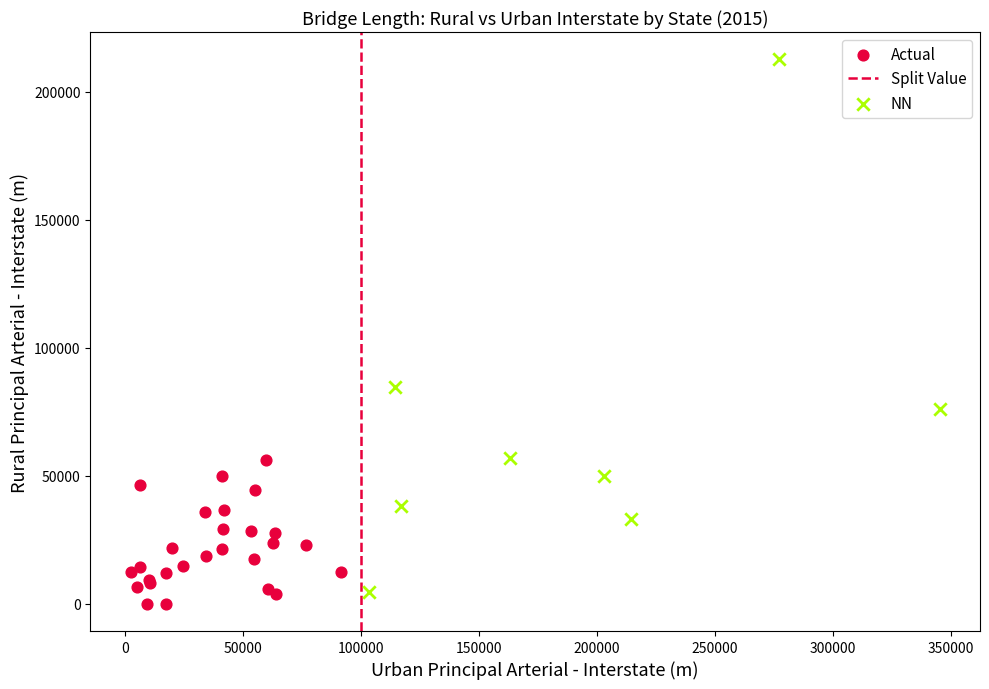

Which series contains the highest Y value?

NN